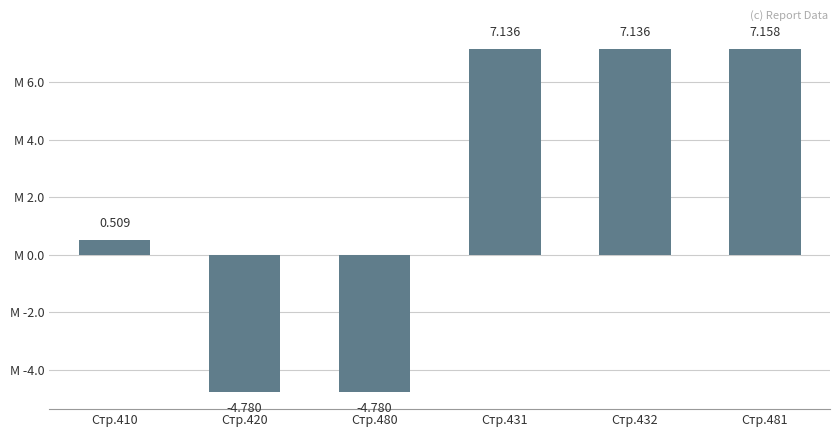

Which label corresponds to the smallest value in the chart?

Стр.420